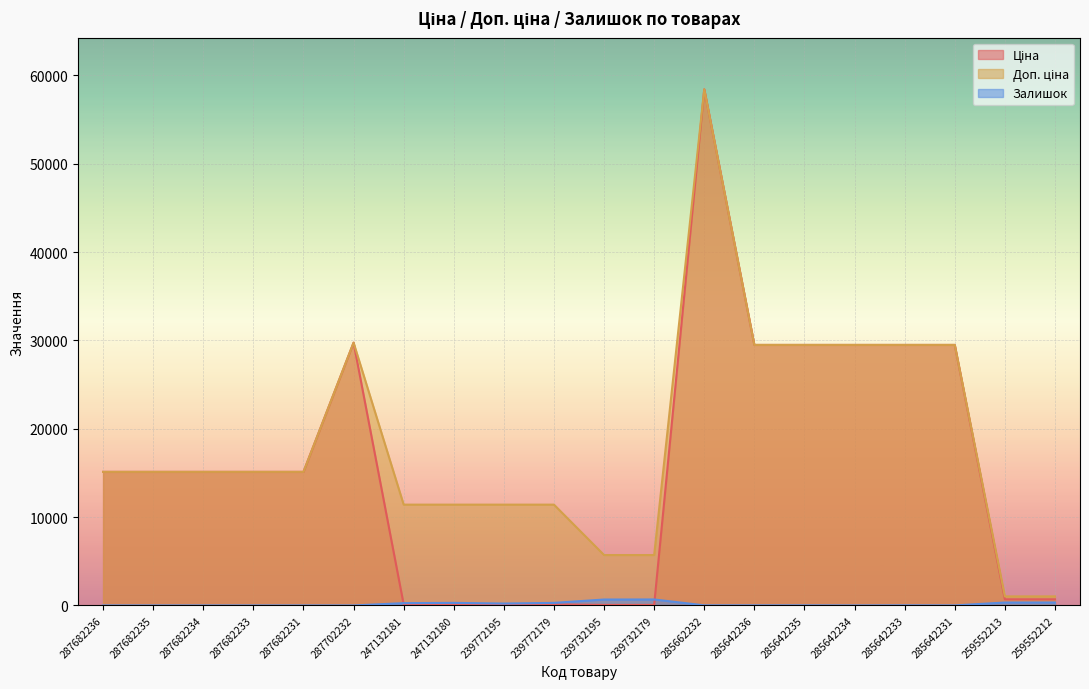

Rank the series by their maximum value, from highest to lowest.

Ціна, Доп. ціна, Залишок